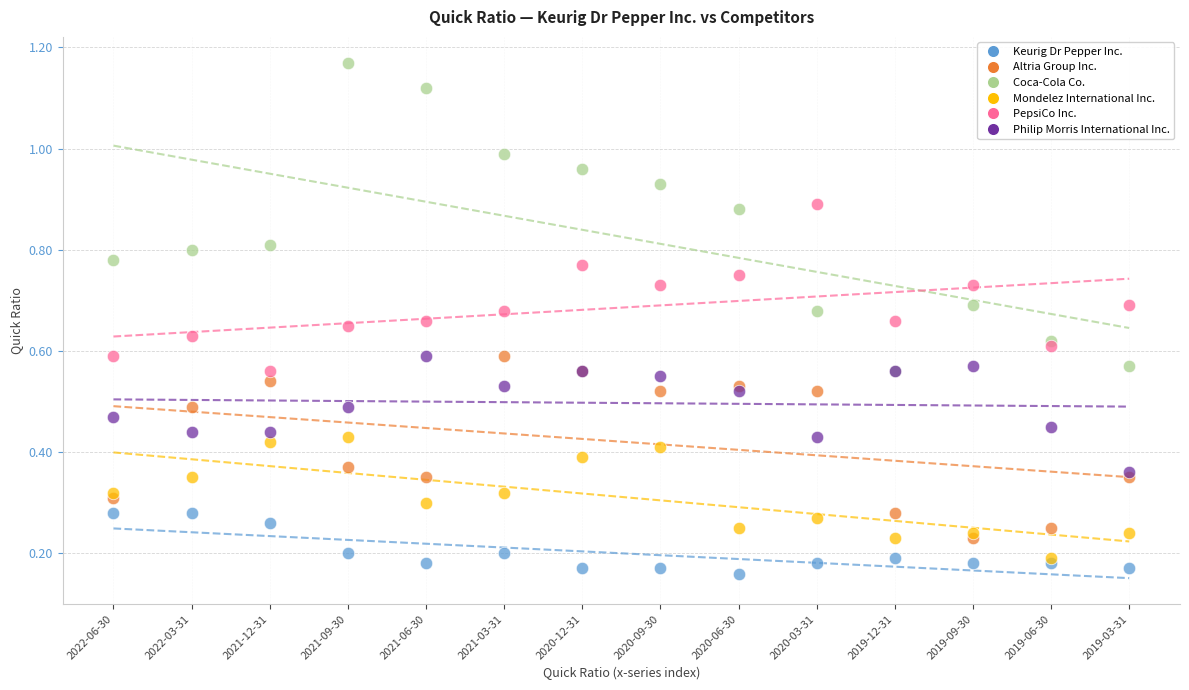

What are all the series names shown in the legend?

Keurig Dr Pepper Inc., Altria Group Inc., Coca-Cola Co., Mondelez International Inc., PepsiCo Inc., Philip Morris International Inc.